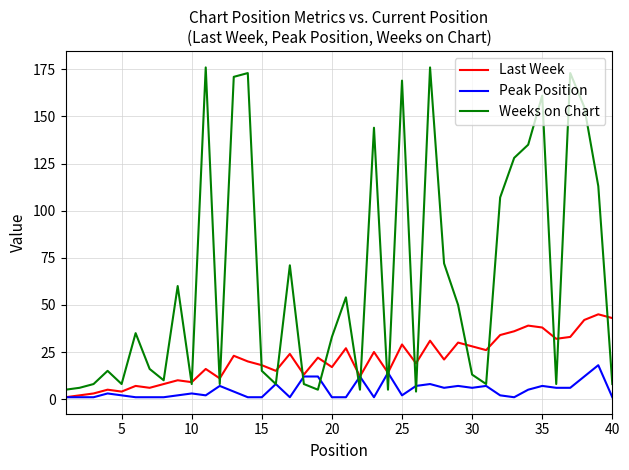

What is the greatest value displayed?

176